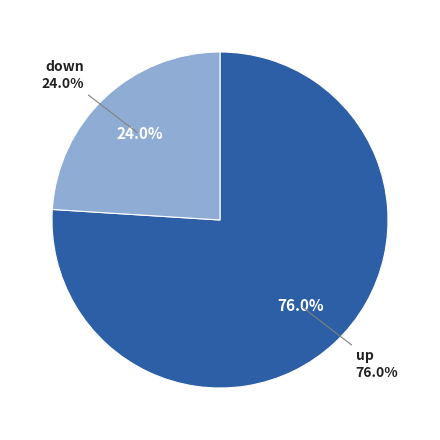

True or false: down accounts for 39% of the total.

False